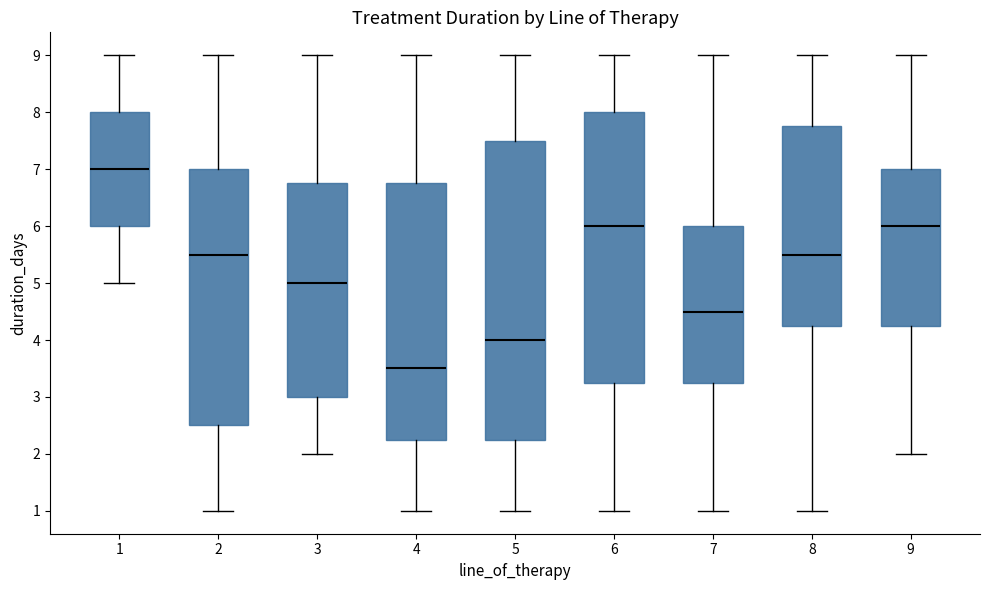

Reading left to right, transcribe this box plot: for each box, give where its median line is, the range the box spans, and where its two whiskers end, as read against the y-axis. The values are not printed on the chart, so give them approximately, as read against the axis.

1: median 7.0, box 6.0 to 8.0, whiskers 5.0 to 9.0
2: median 5.5, box 2.5 to 7.0, whiskers 1.0 to 9.0
3: median 5.0, box 3.0 to 6.8, whiskers 2.0 to 9.0
4: median 3.5, box 2.3 to 6.8, whiskers 1.0 to 9.0
5: median 4.0, box 2.3 to 7.5, whiskers 1.0 to 9.0
6: median 6.0, box 3.3 to 8.0, whiskers 1.0 to 9.0
7: median 4.5, box 3.3 to 6.0, whiskers 1.0 to 9.0
8: median 5.5, box 4.3 to 7.8, whiskers 1.0 to 9.0
9: median 6.0, box 4.3 to 7.0, whiskers 2.0 to 9.0